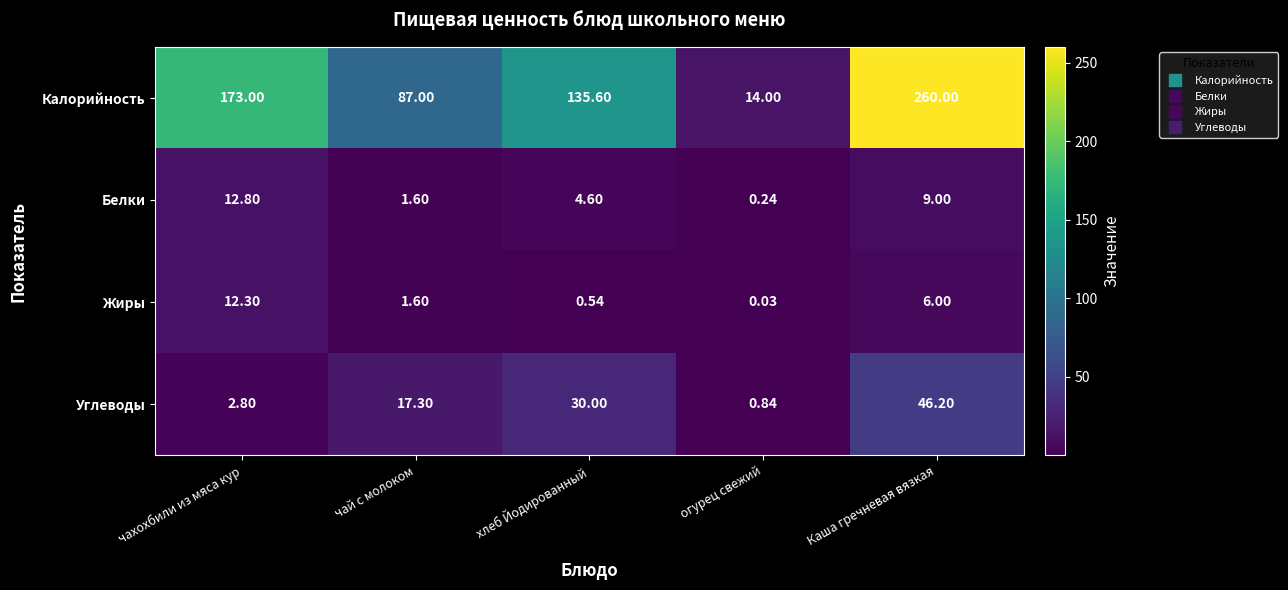

Which series has the largest range (max minus min)?

Калорийность